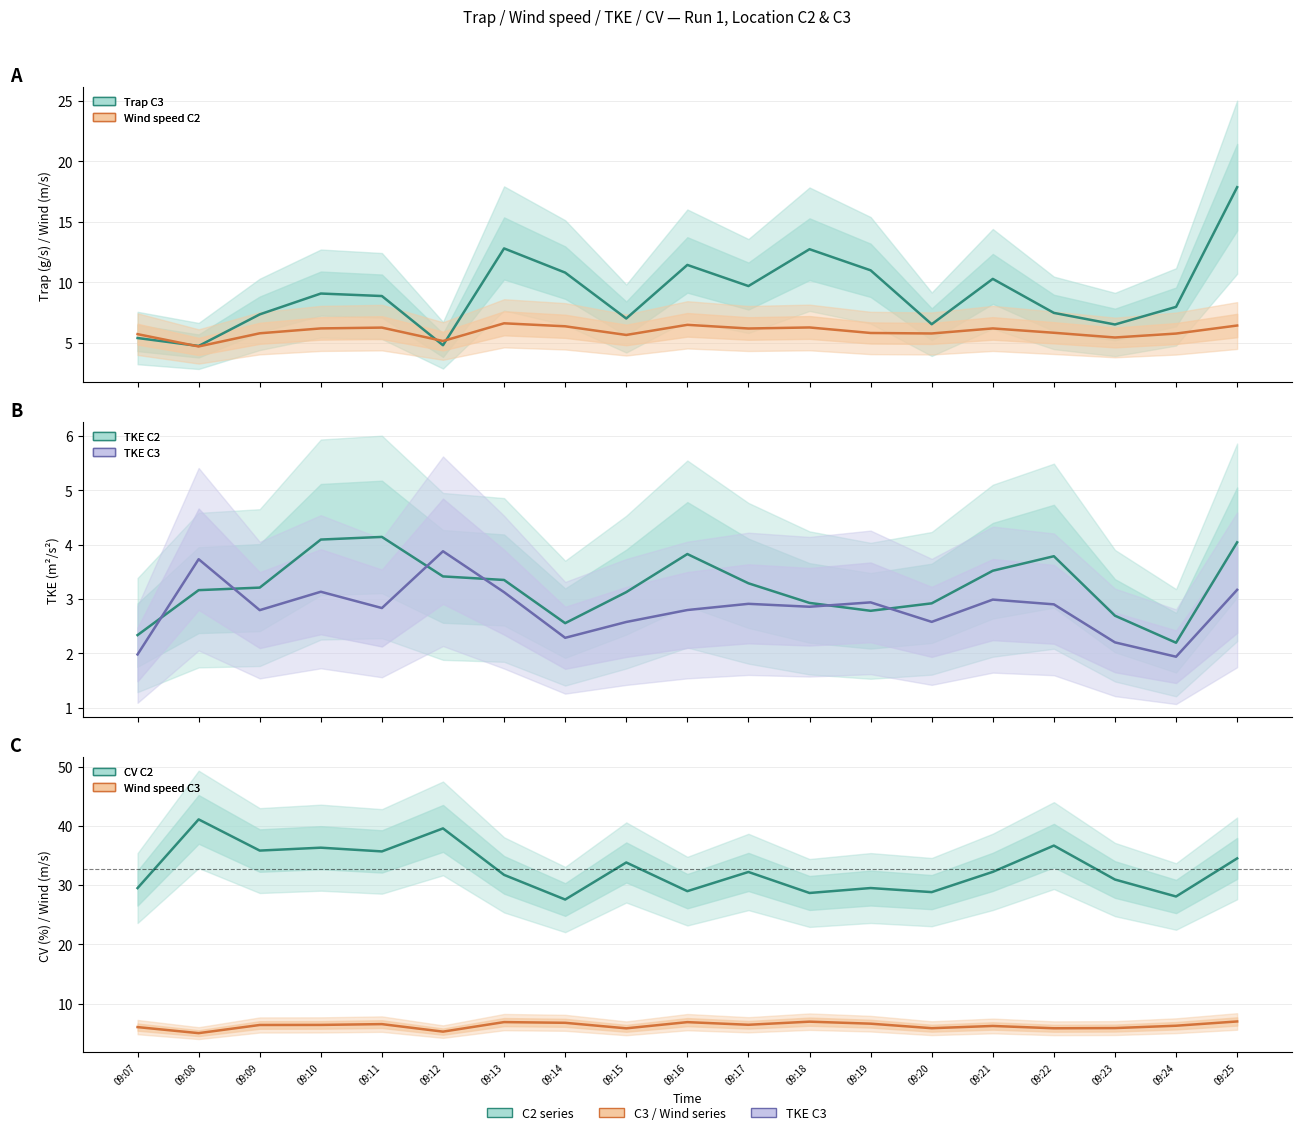

Is it true that CV C2 equals 44.2 at 09:20?

False